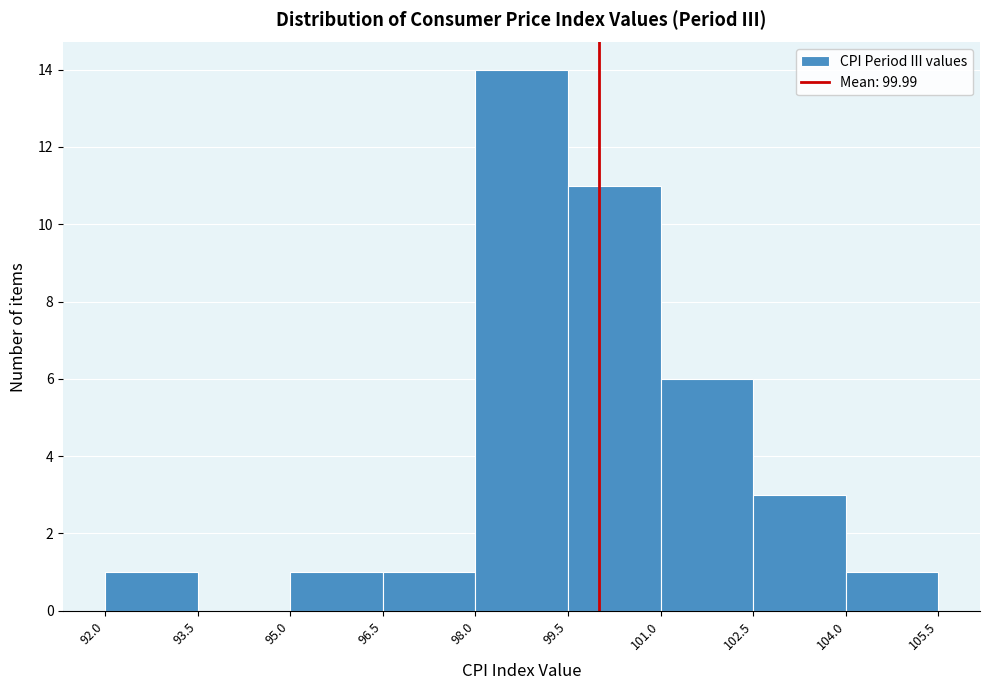

Reading left to right, list every bar in this chart as the range it spans on the x-axis followed by its height. The values are not printed on the chart, so give them approximately, as read against the axis.

92.0 to 93.5: 1
93.5 to 95.0: 0
95.0 to 96.5: 1
96.5 to 98.0: 1
98.0 to 99.5: 14
99.5 to 101.0: 11
101.0 to 102.5: 6
102.5 to 104.0: 3
104.0 to 105.5: 1